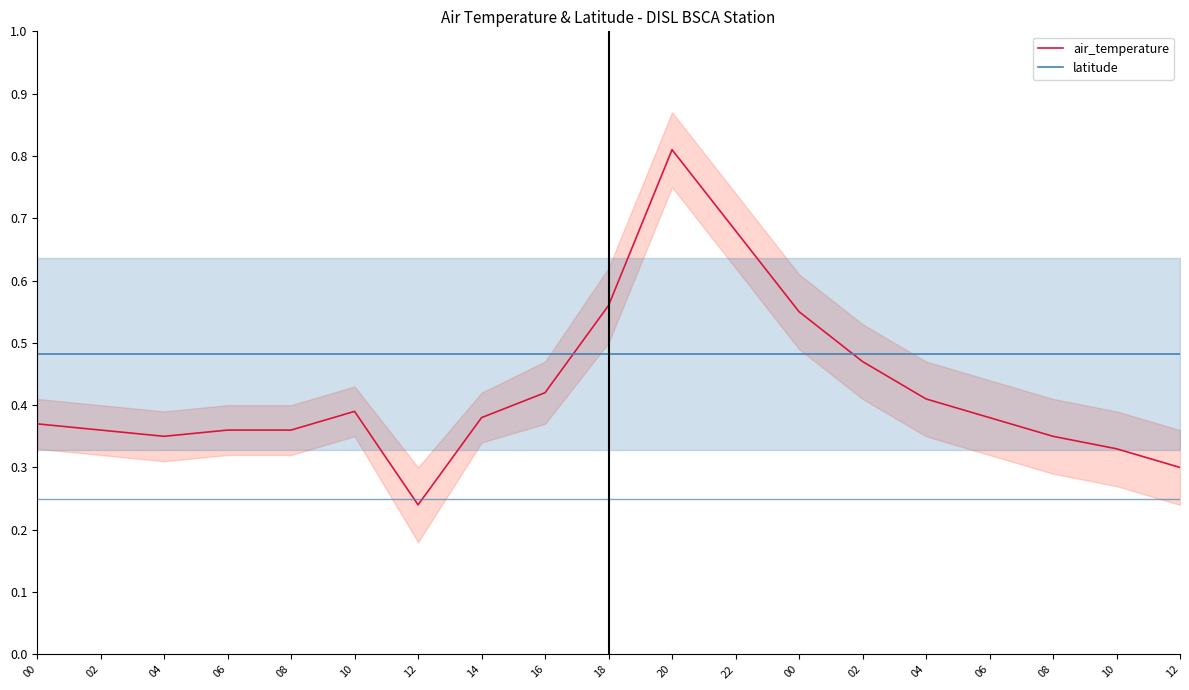

Rank the categories by latitude value from lowest to highest.

00, 02, 04, 06, 08, 10, 12, 14, 16, 18, 20, 22, 00, 02, 04, 06, 08, 10, 12